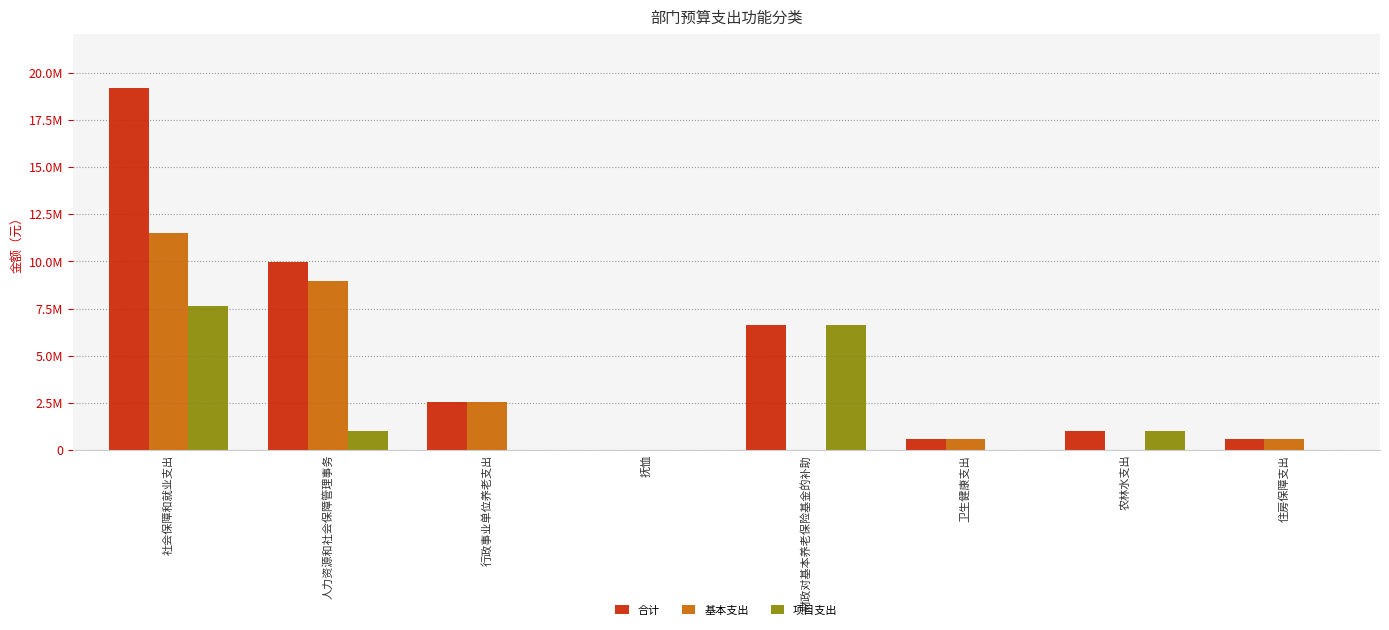

What are all the series names shown in the legend?

合计, 基本支出, 项目支出